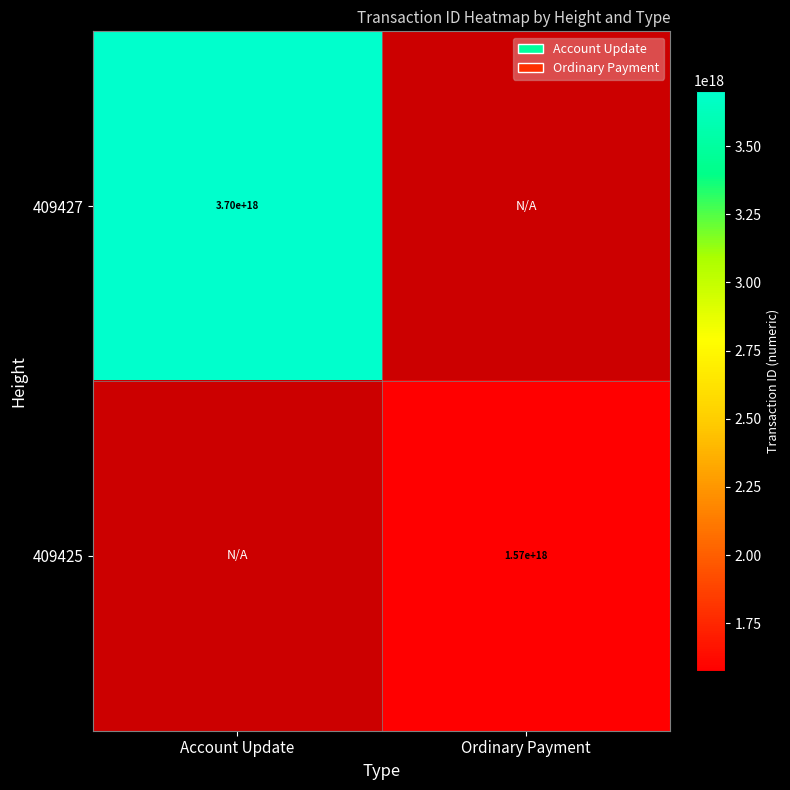

True or false: 409427 has a value of 6066958521609665536 at Account Update.

False